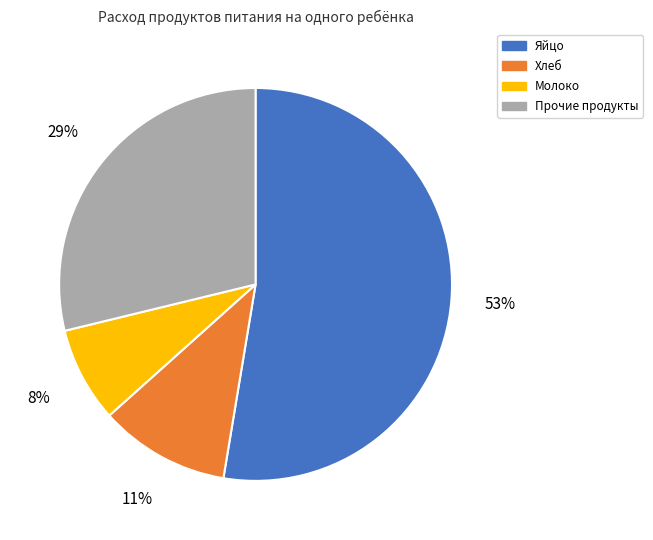

Is there any slice that represents more than half of the pie?

Yes